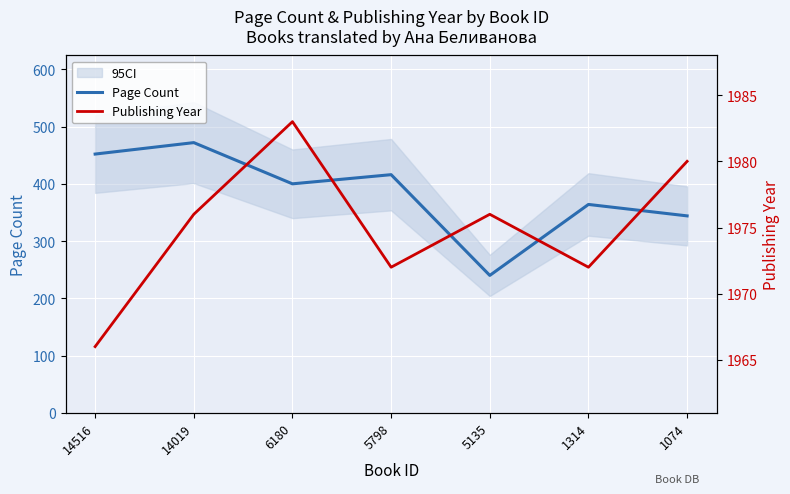

What is the sum of all Publishing Year values?

13825